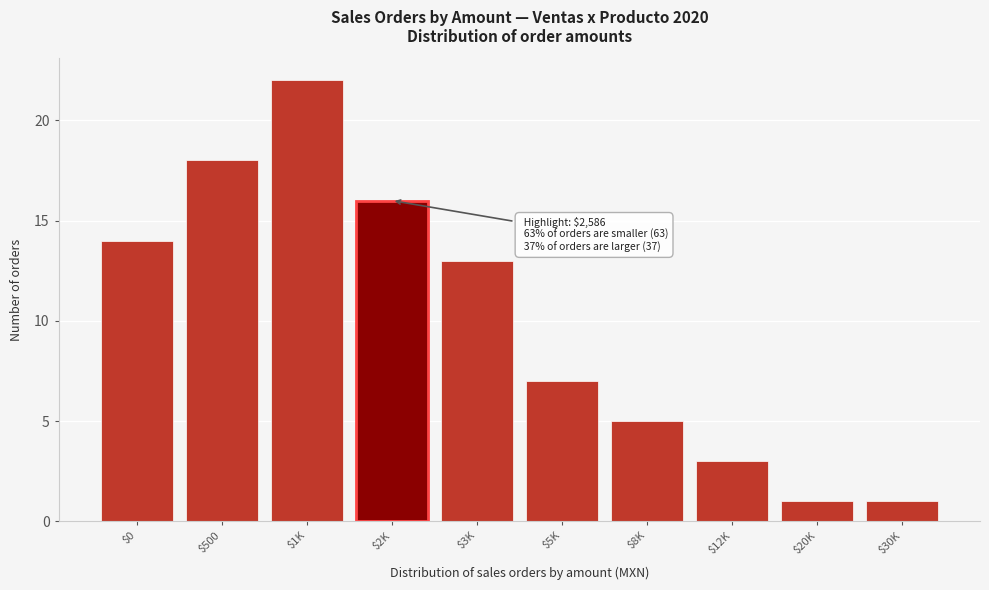

Reading right to left, extract all data points from this chart.

1	1	3	5	7	13	16	22	18	14